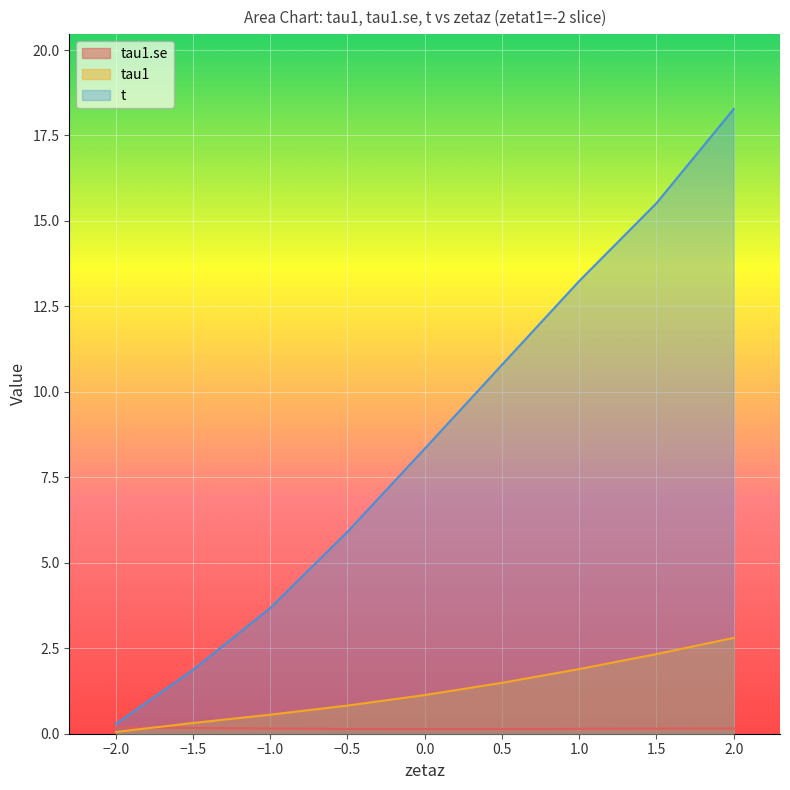

At how many categories does at least one series exceed 2?

7